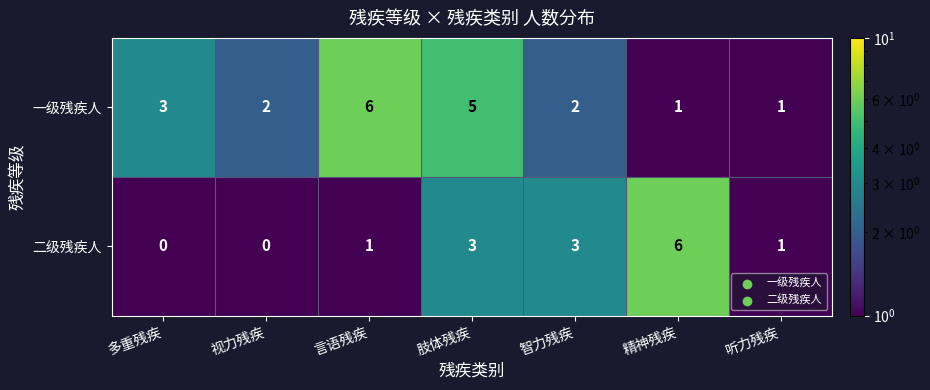

What is the difference between the highest and lowest values at 肢体残疾?

2